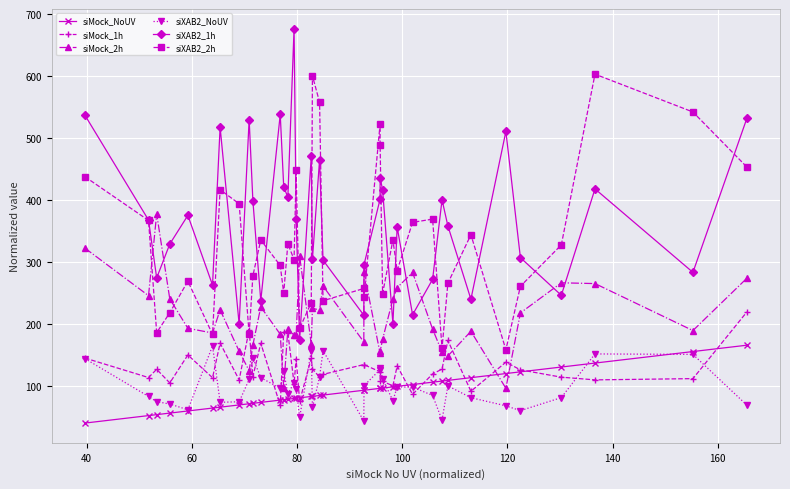

What is the value of the siXAB2_NoUV point at the 23rd from the left?

100.0